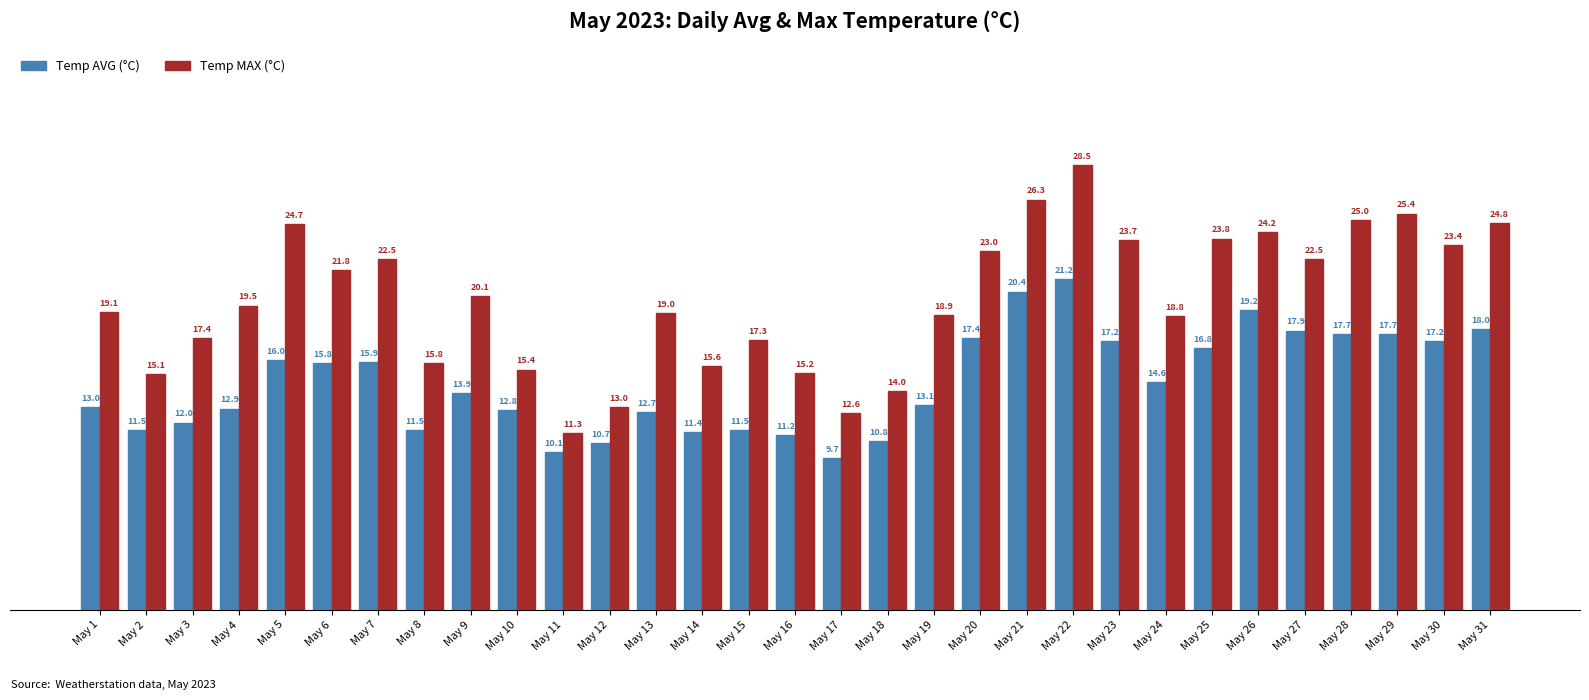

Does the chart contain stacked bars?

No